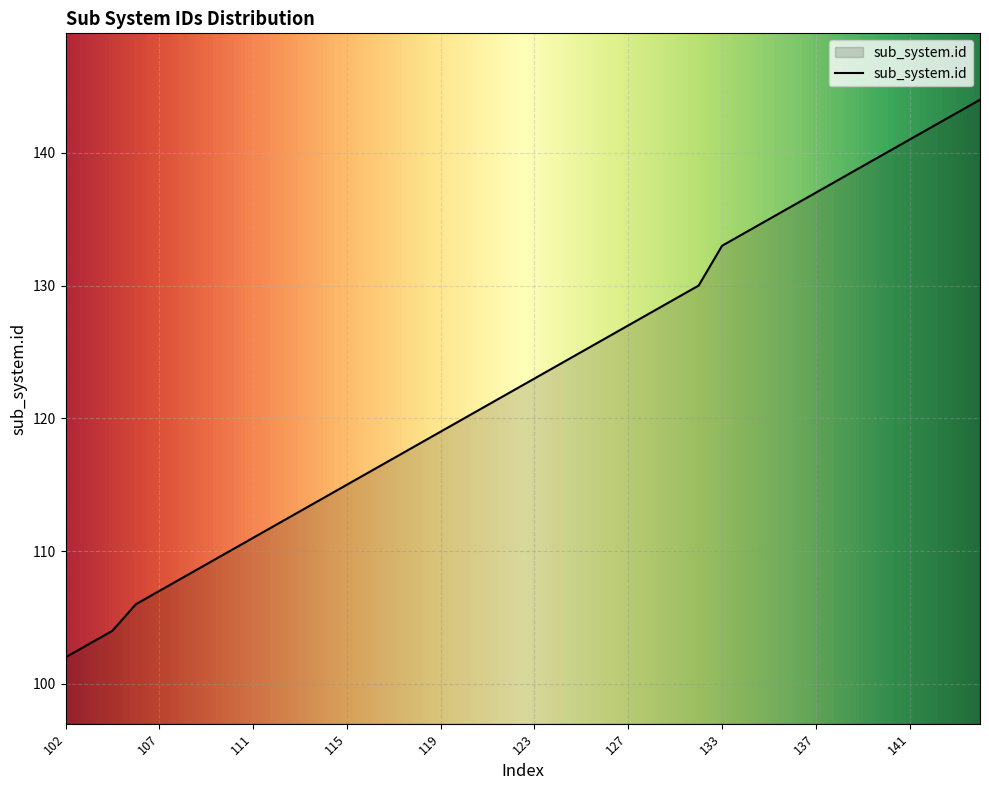

What is the minimum value shown in the chart?

102